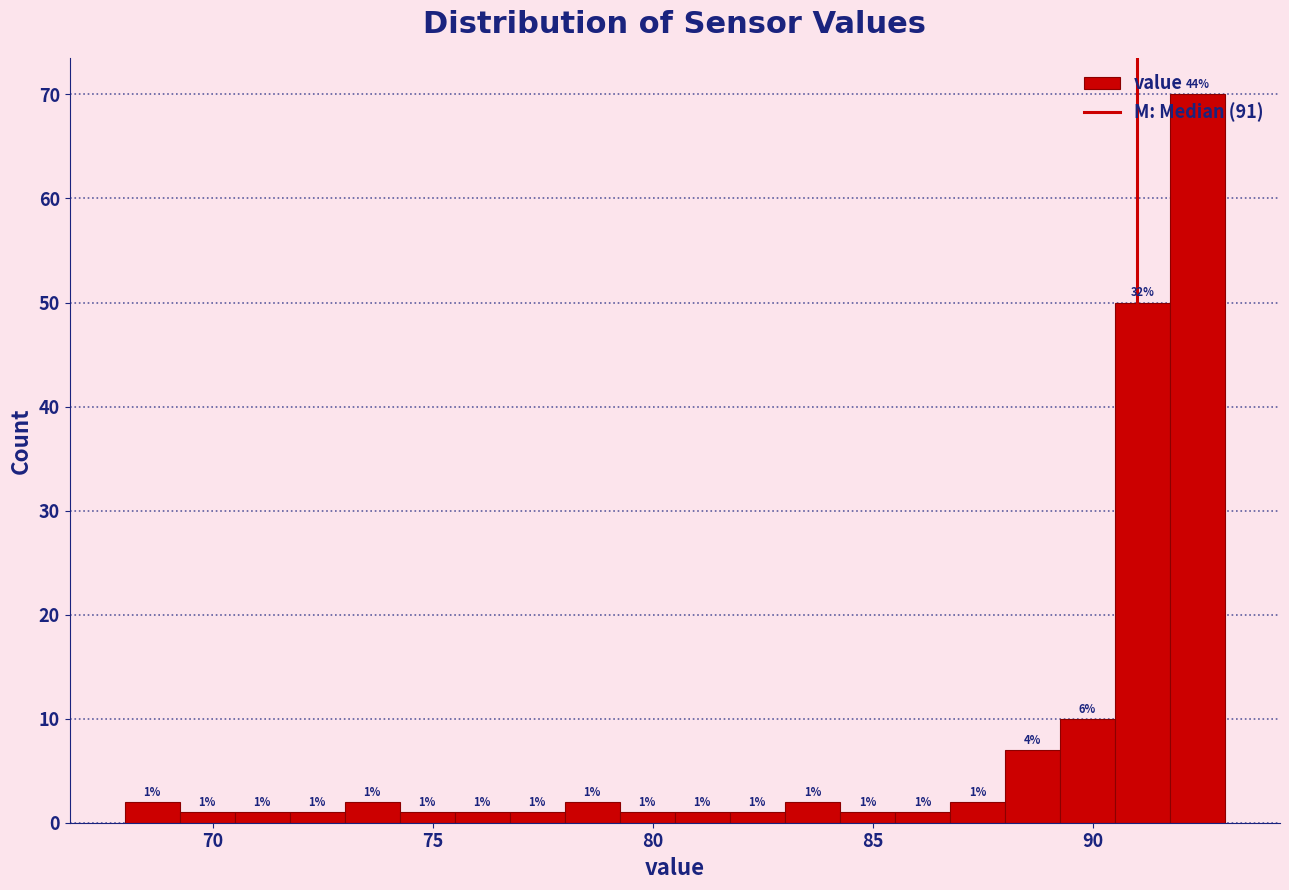

Around what value on the x-axis is the tallest bar? Give the approximate position of its centre, as read against the axis.

92.5